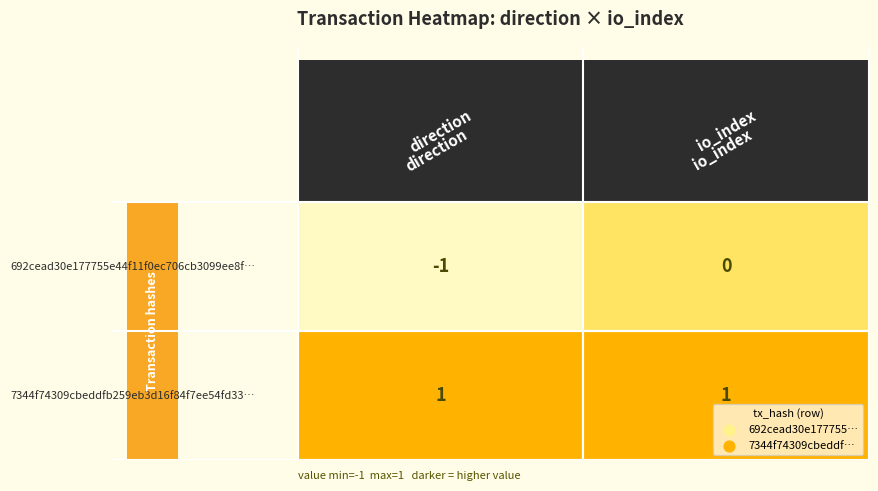

How many 692cead30e177755e44f11f0ec706cb3099ee8f values are between -1 and 0?

2